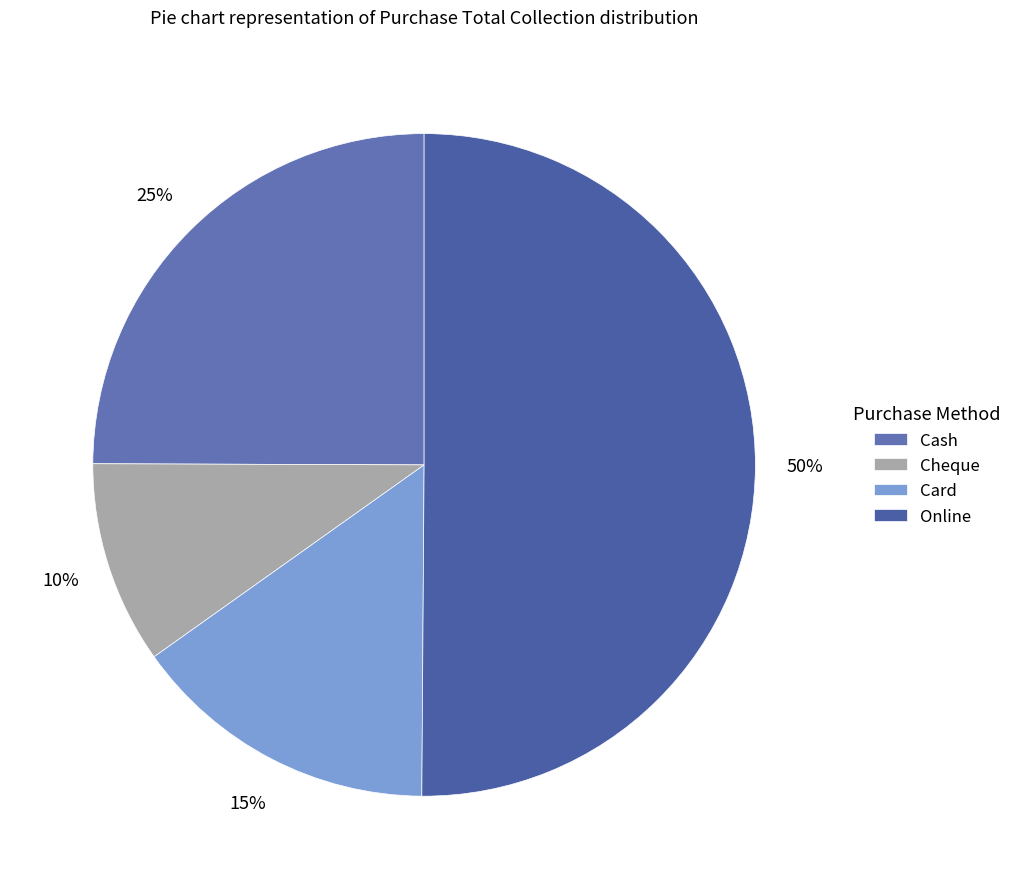

Combined, do Online and Cash account for over 50%?

Yes